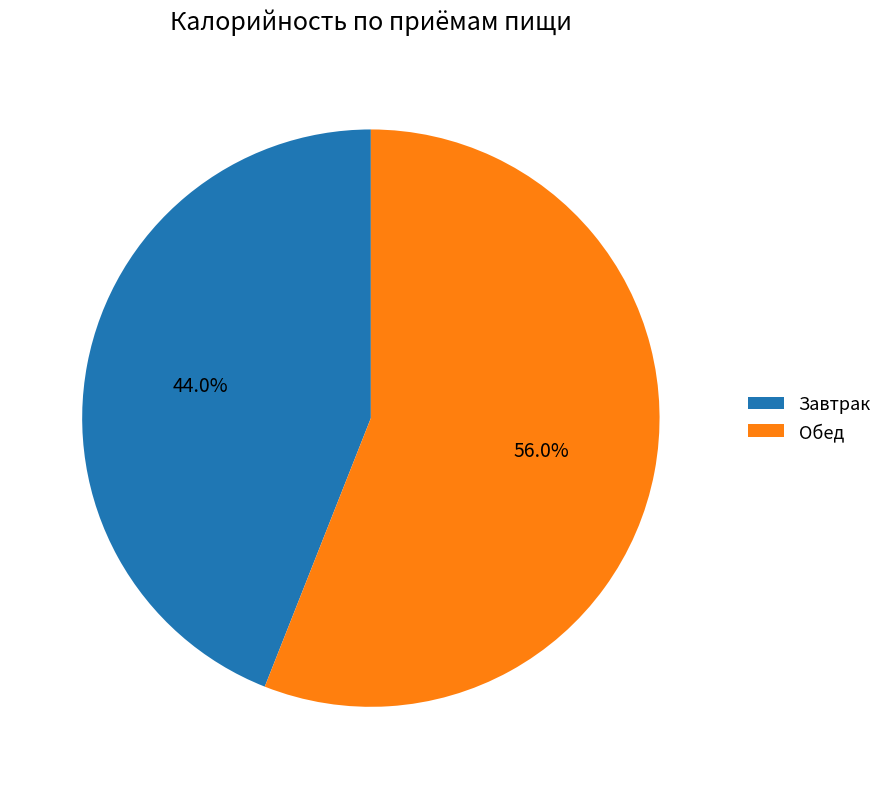

How many segments does this pie chart have?

2